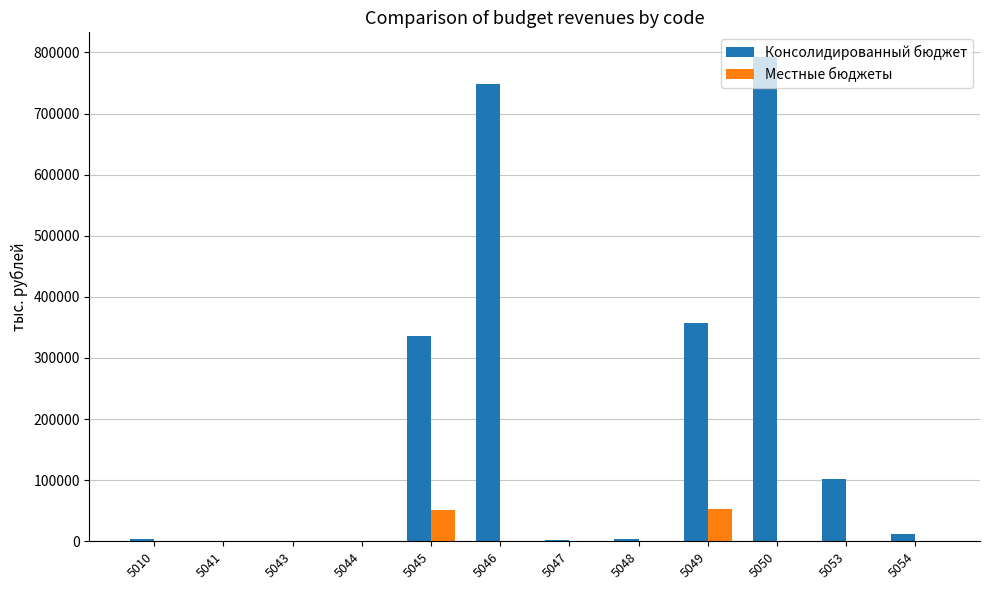

What are all the series names shown in the legend?

Консолидированный бюджет, Местные бюджеты